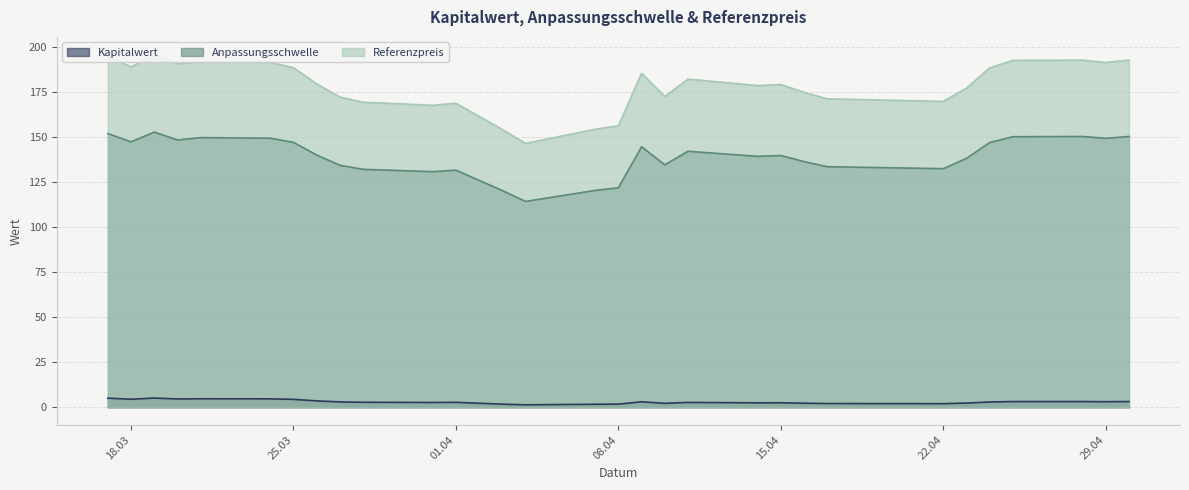

How many lines are shown in the chart?

3